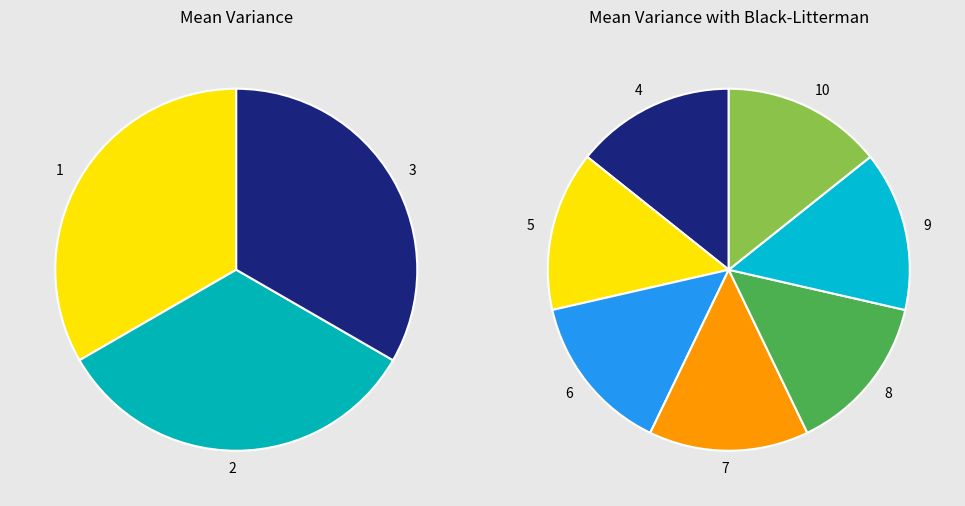

What is the ratio of the value at 1 to the value at 9?

1.0